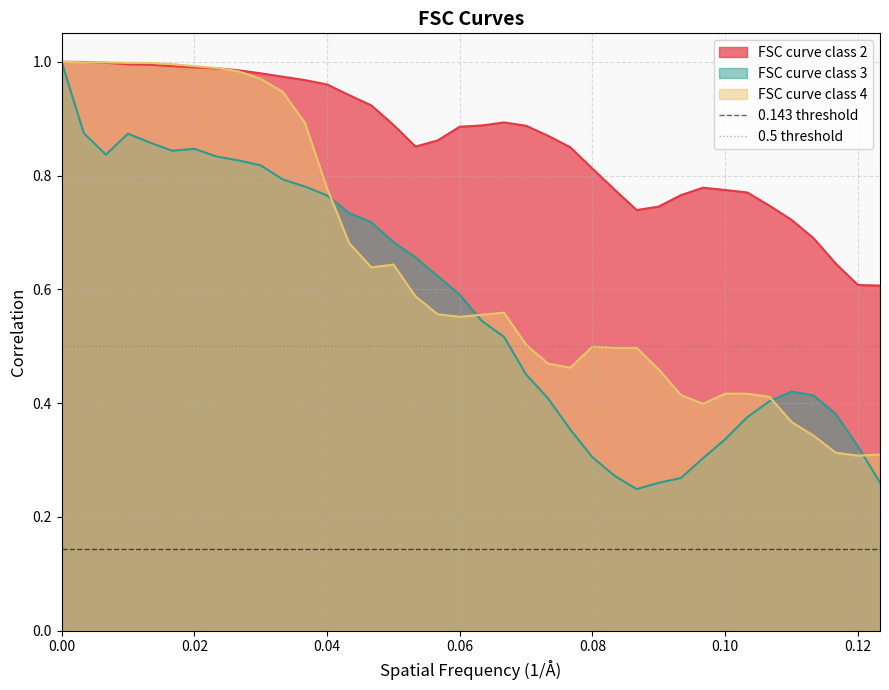

Read the 0.143 threshold value at 0.02.

0.1